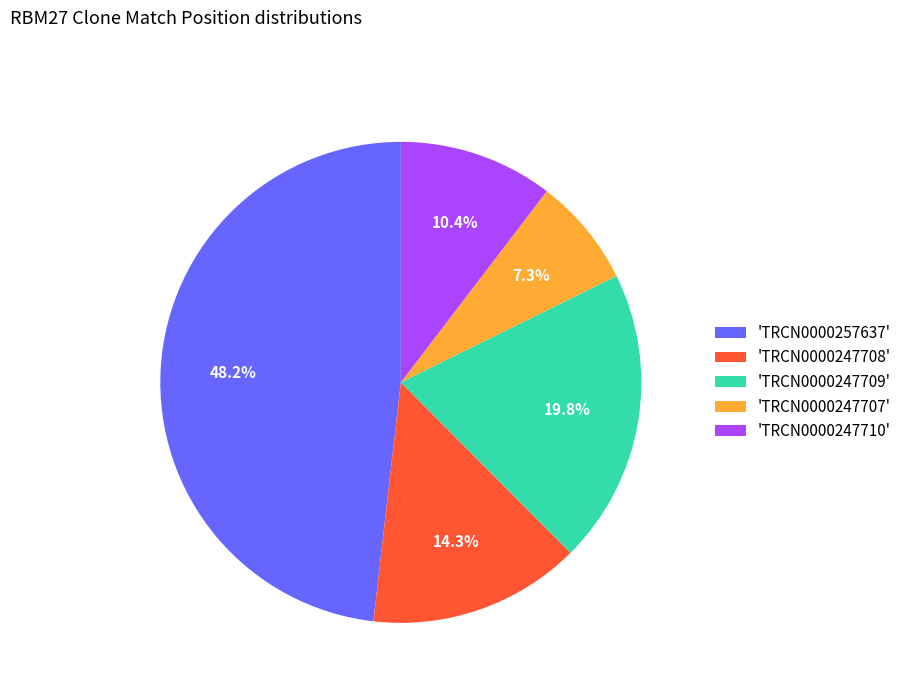

Is 'TRCN0000247710' the majority of the pie?

No